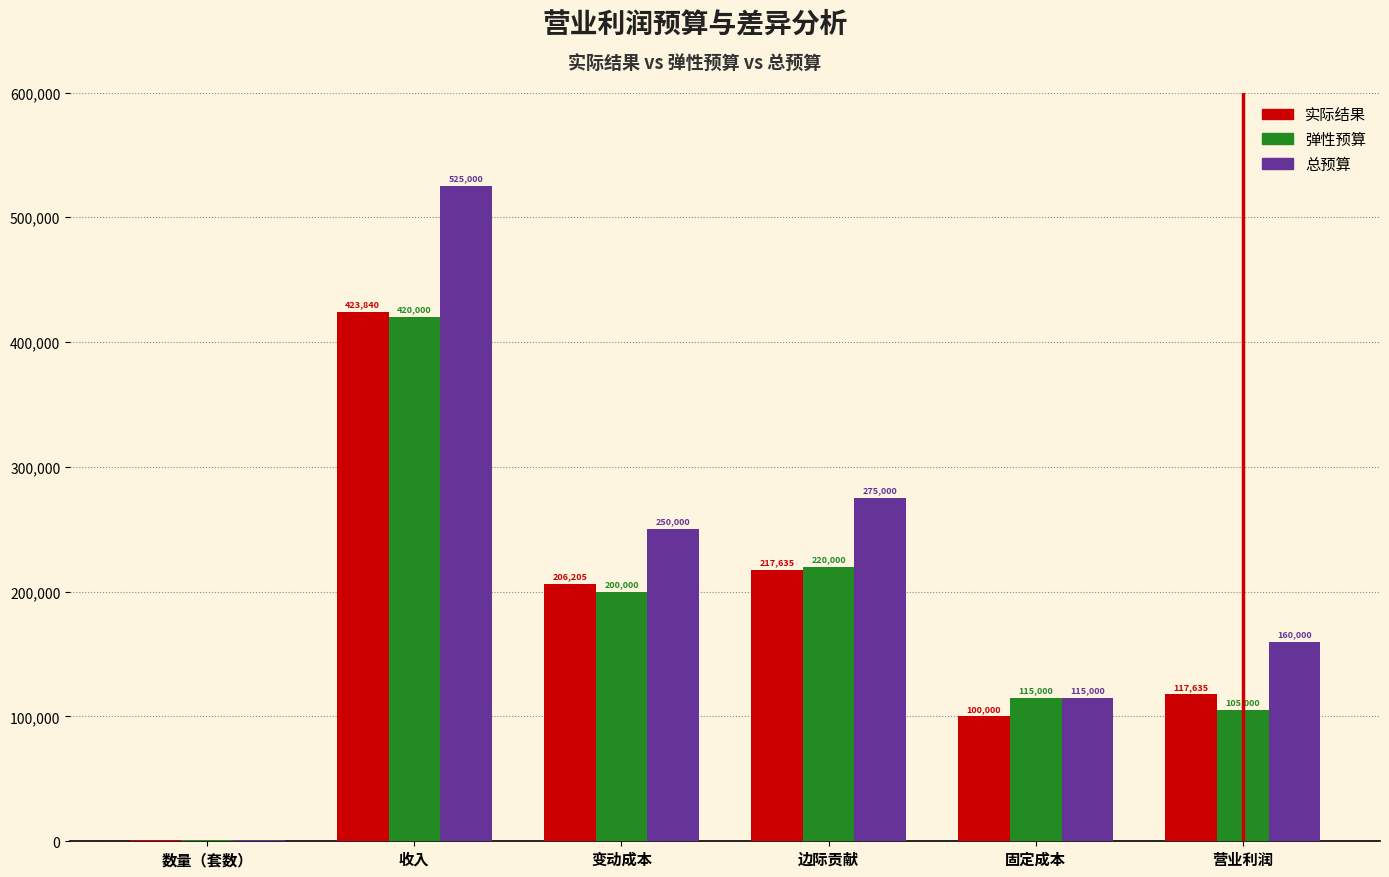

Between 变动成本 and 边际贡献, which series saw the biggest shift?

总预算